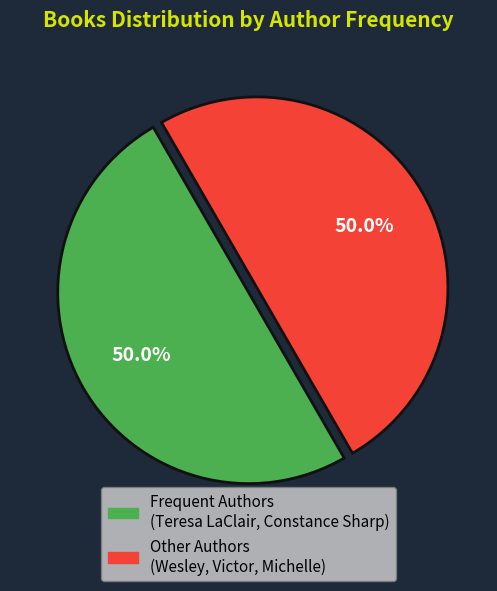

How many segments does this pie chart have?

2